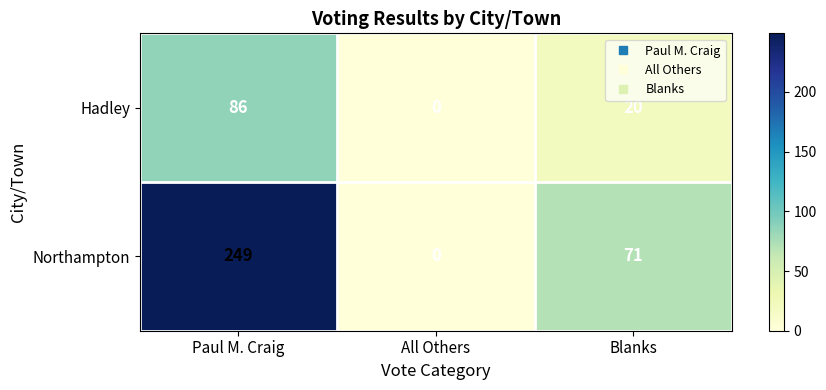

What is the spread (max minus min) of values at Blanks?

51